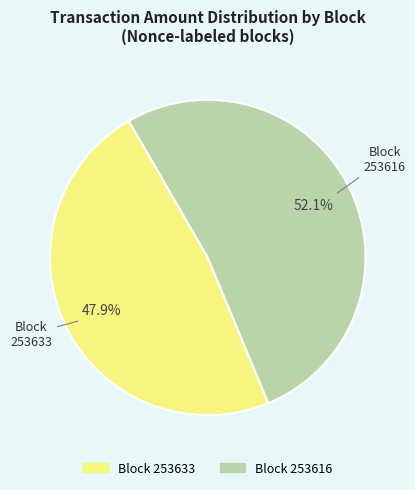

Is there any slice that represents more than half of the pie?

Yes